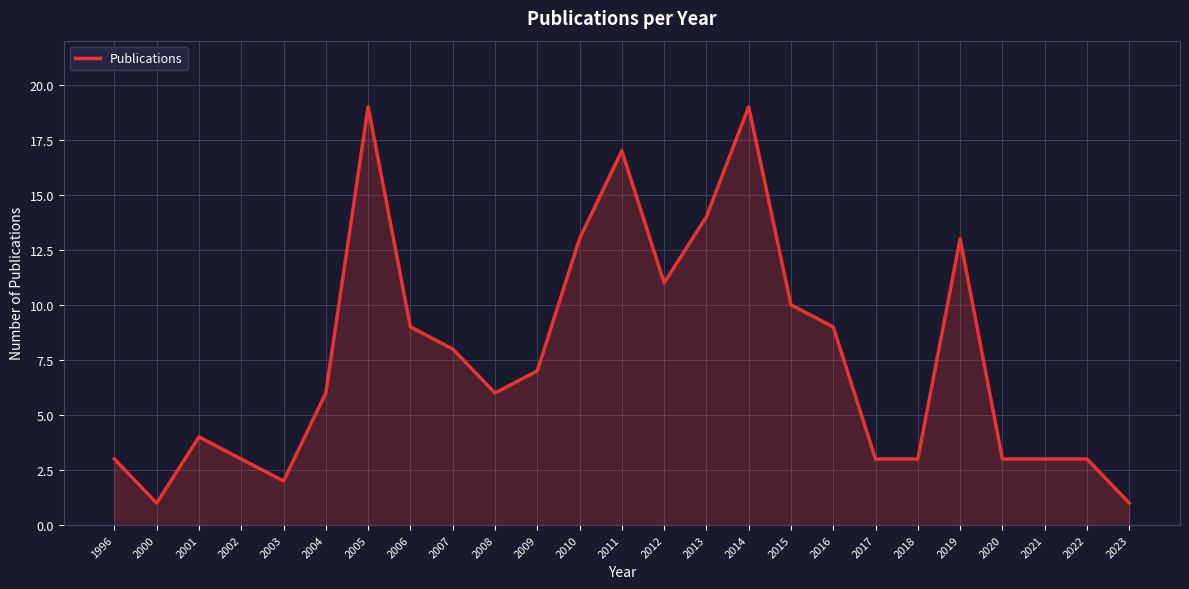

Reading right to left, list all the values displayed in this chart.

1	3	3	3	13	3	3	9	10	19	14	11	17	13	7	6	8	9	19	6	2	3	4	1	3